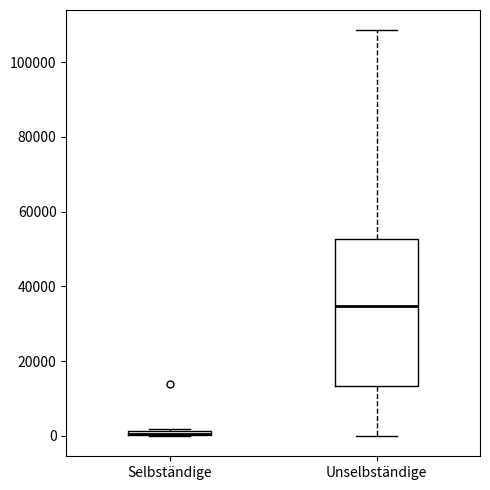

Where is the upper edge of the box for Selbständige on the y-axis? The values are not printed on the chart, so give them approximately, as read against the axis.

2000